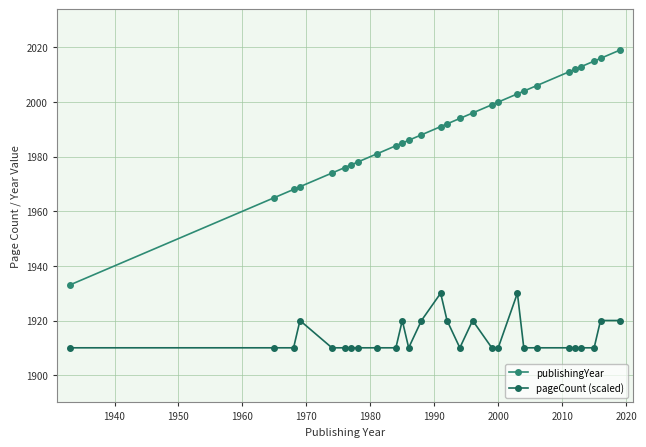

Rank the series by their average value, from highest to lowest.

publishingYear, pageCount (scaled)